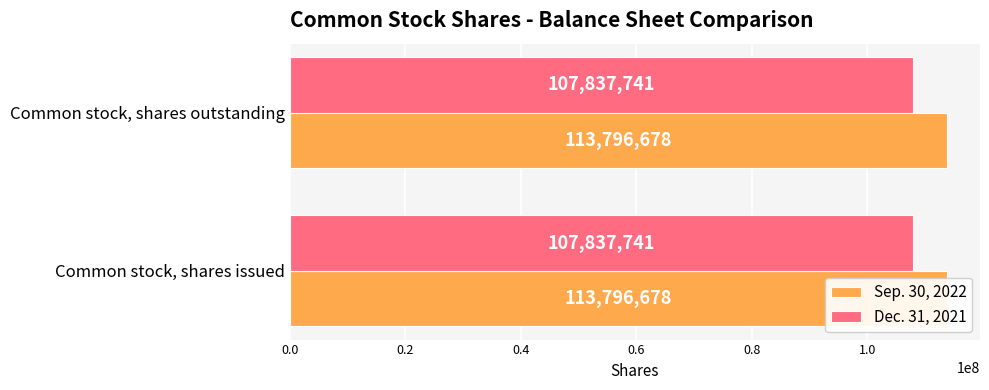

List the series in order of their overall mean, lowest first.

Dec. 31, 2021, Sep. 30, 2022